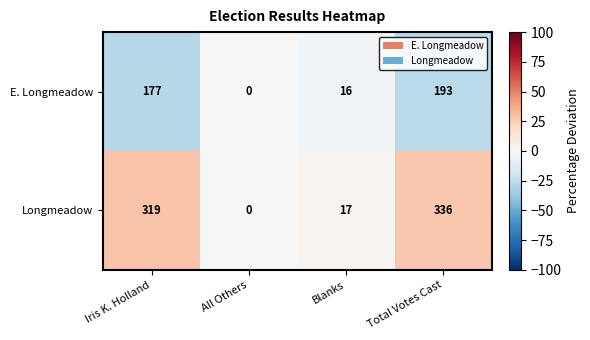

Rank the series by their maximum value, from highest to lowest.

Longmeadow, E. Longmeadow